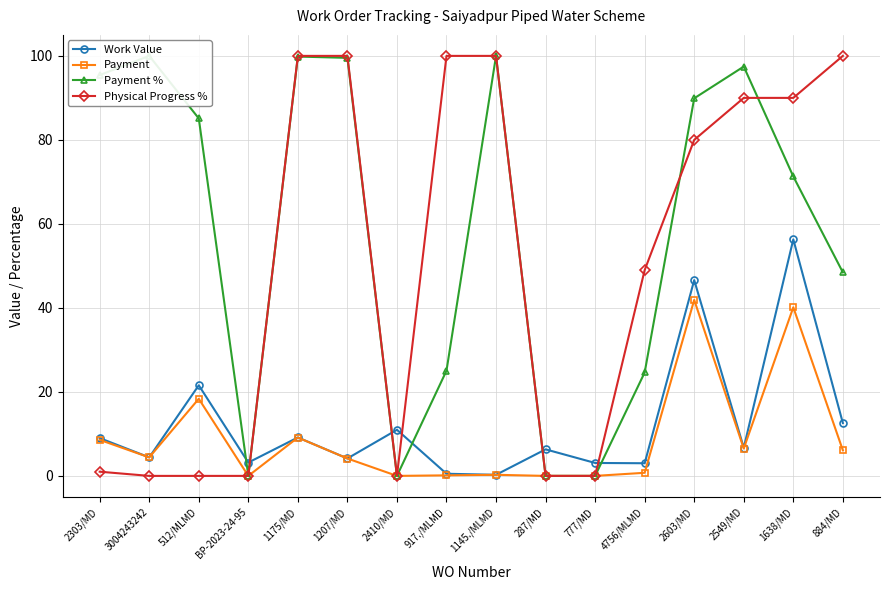

Count the number of data series in this chart.

4